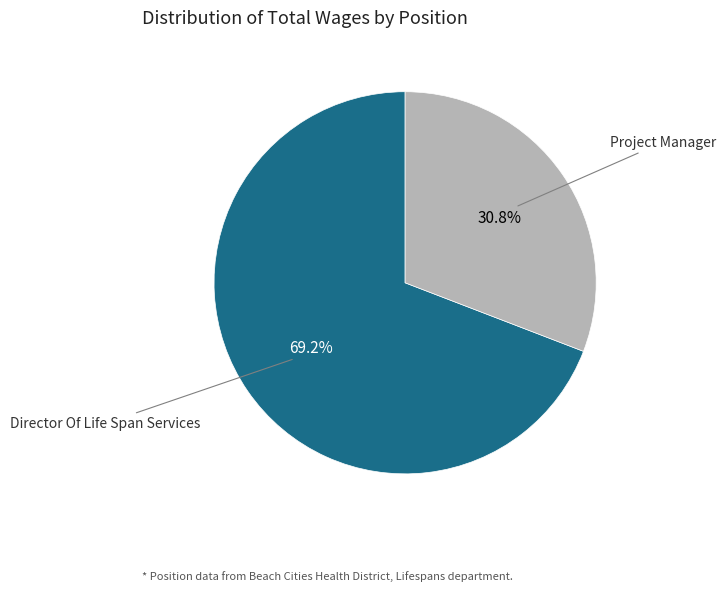

How many segments does this pie chart have?

2